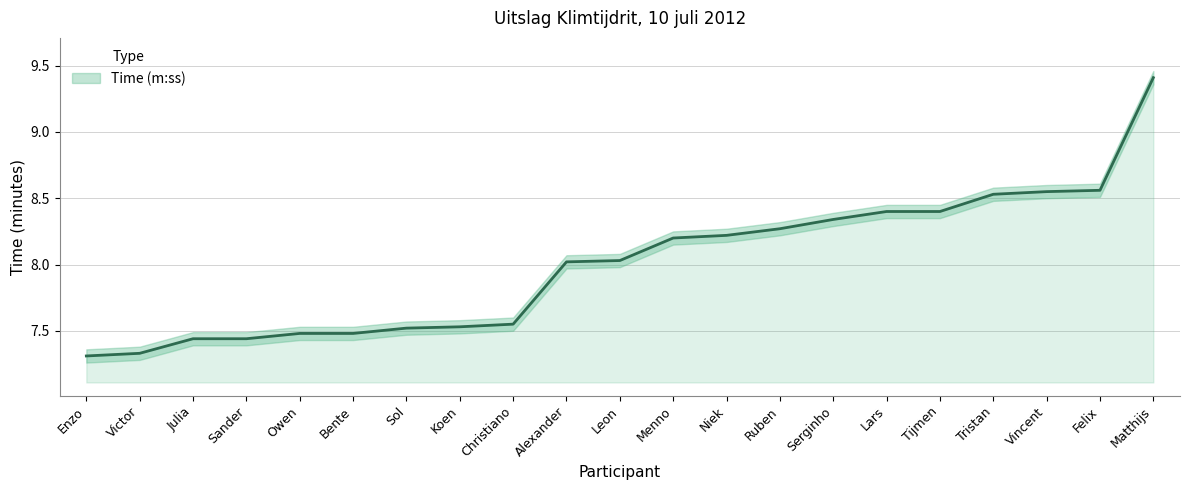

Which has a higher value, Sol or Bente?

Sol